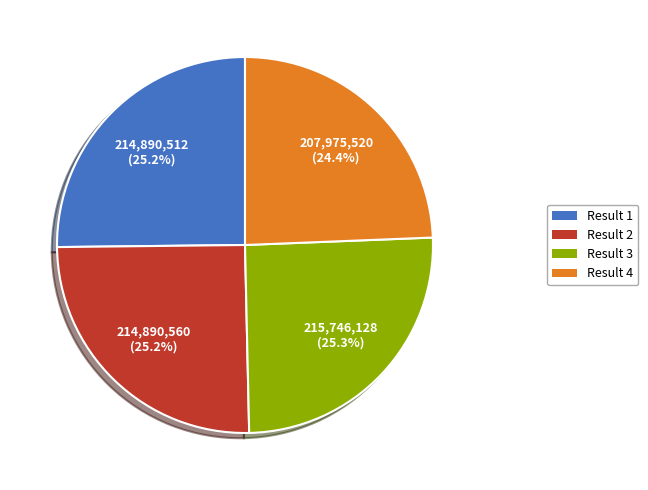

Is the sum of Result 2 and Result 3 greater than half?

Yes